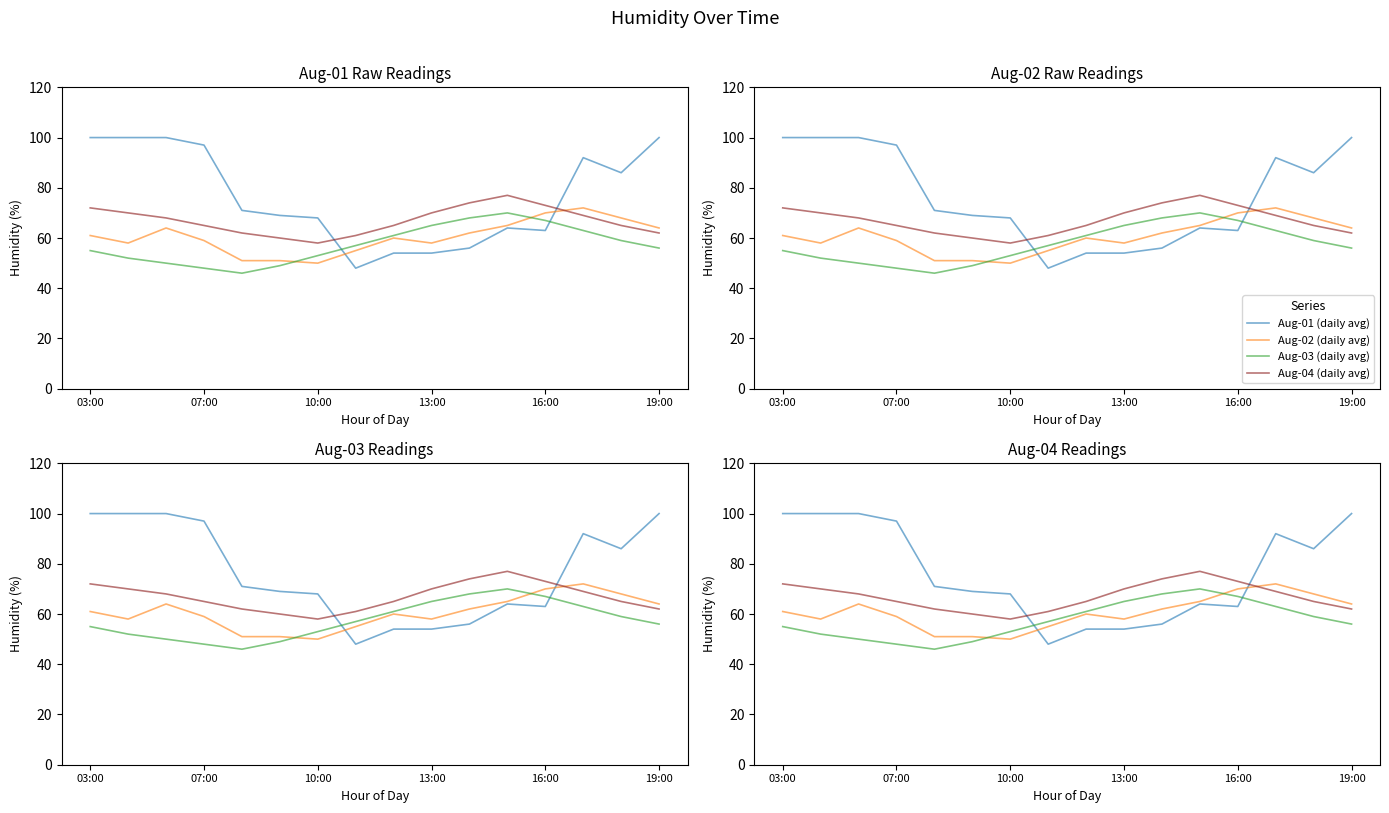

What are all the series names shown in the legend?

Aug-01 (daily avg), Aug-02 (daily avg), Aug-03 (daily avg), Aug-04 (daily avg)